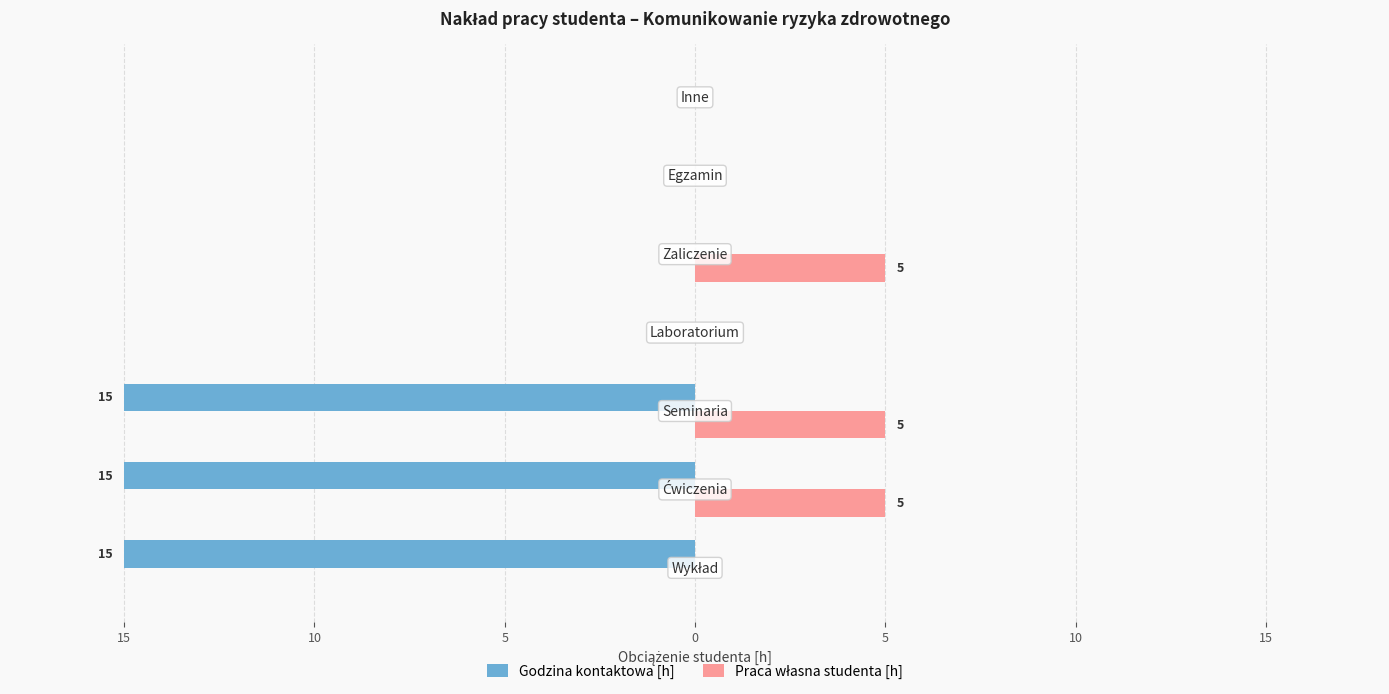

Does the chart contain any negative values?

Yes